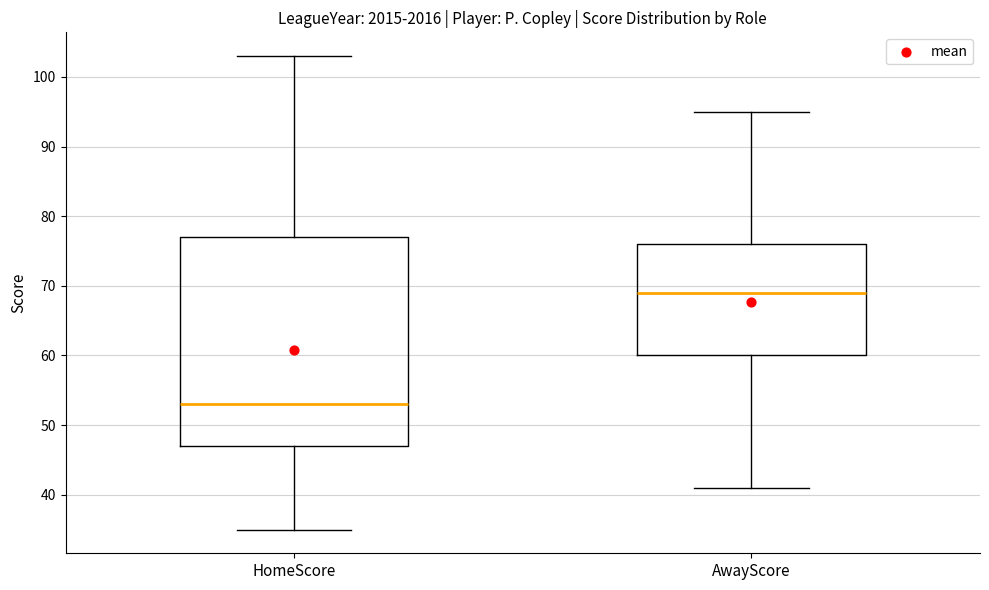

Where does the lower whisker of the box for HomeScore end on the y-axis? The values are not printed on the chart, so give them approximately, as read against the axis.

35